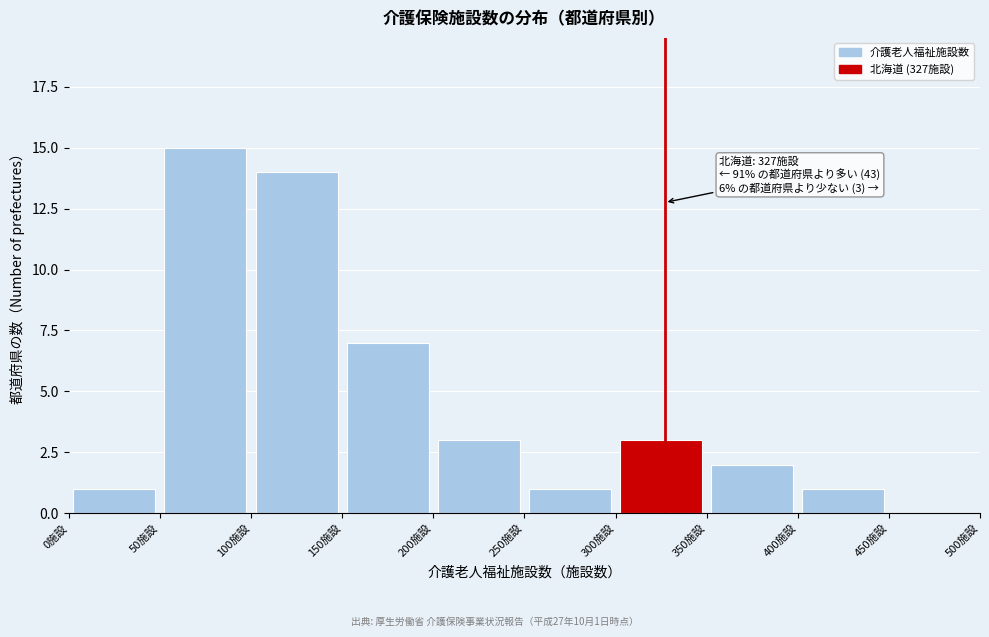

Over which range of the x-axis is the bar tallest?

50 to 100